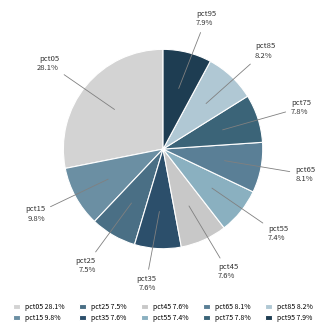

Is pct15 the majority of the pie?

No